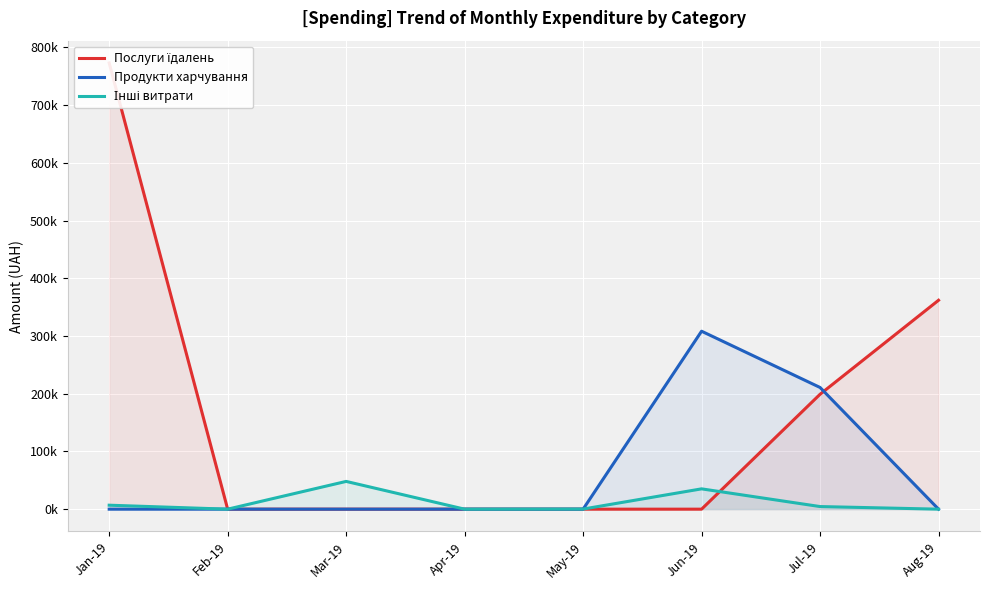

True or false: Інші витрати and Продукти харчування cross at least once.

True